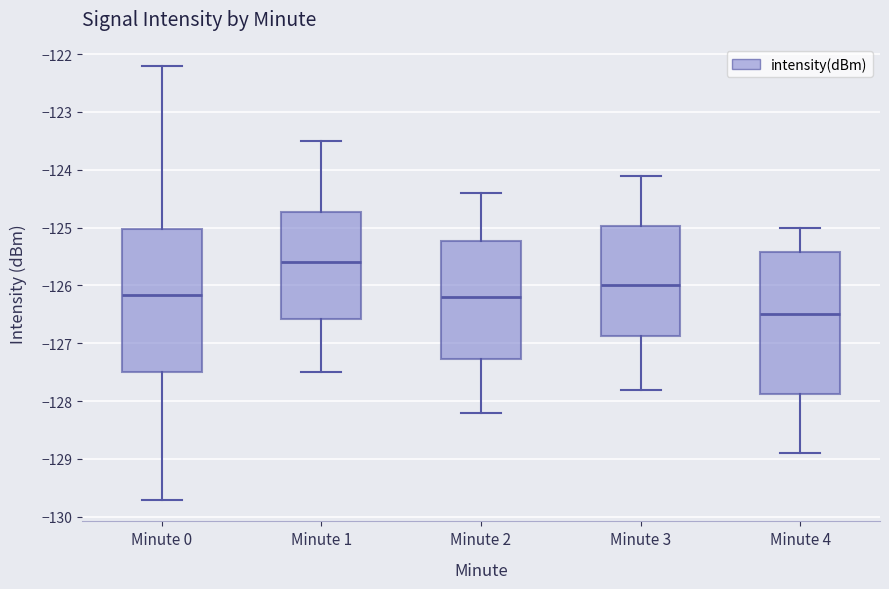

Reading left to right, read every box against the y-axis: the position of its median line, the range the box covers, and the ends of its whiskers. The values are not printed on the chart, so give them approximately, as read against the axis.

Minute 0: median -126.2, box -127.5 to -125.0, whiskers -129.7 to -122.2
Minute 1: median -125.6, box -126.6 to -124.7, whiskers -127.5 to -123.5
Minute 2: median -126.2, box -127.3 to -125.2, whiskers -128.2 to -124.4
Minute 3: median -126.0, box -126.9 to -125.0, whiskers -127.8 to -124.1
Minute 4: median -126.5, box -127.9 to -125.4, whiskers -128.9 to -125.0